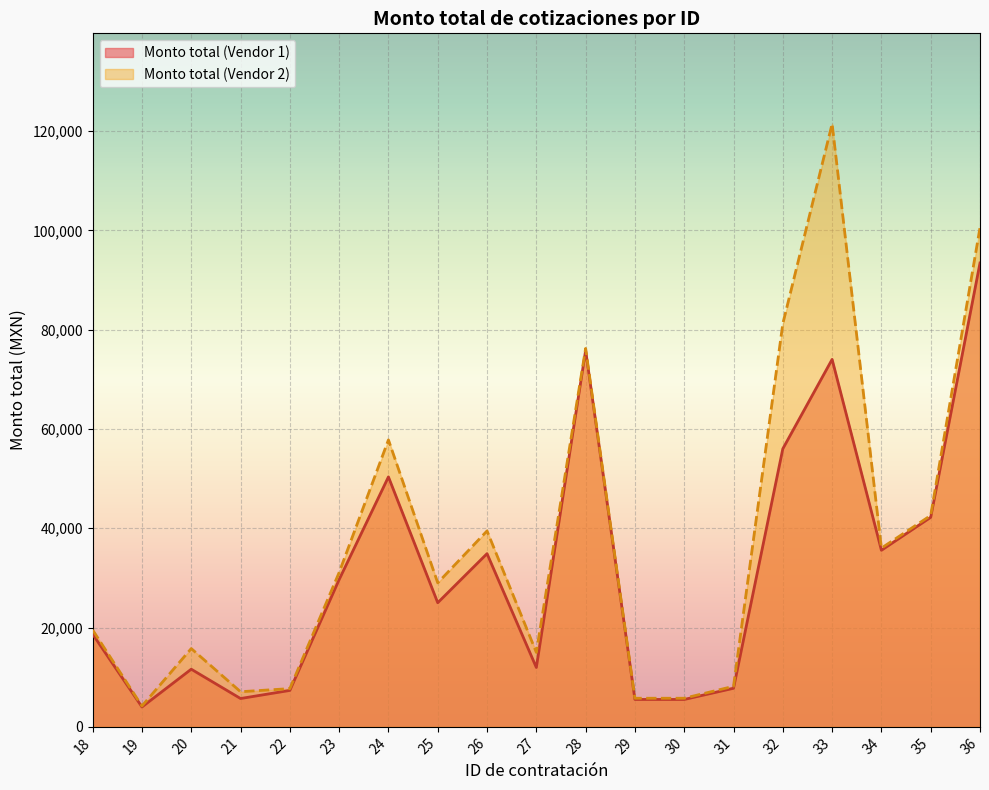

At which category does Monto total (Vendor 1) reach its first local peak?

20